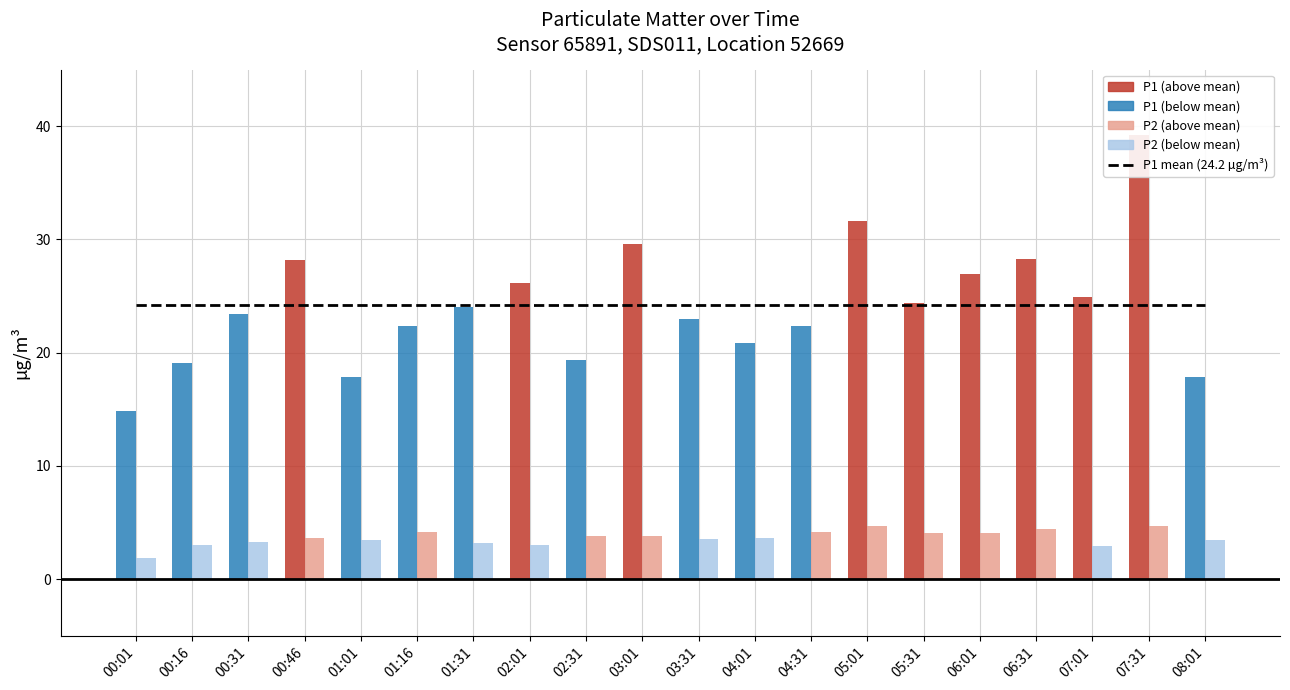

Which series has the largest range (max minus min)?

P1